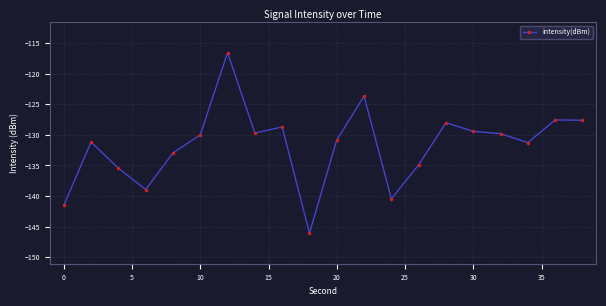

True or false: the data has more than 0 interior local peaks.

True